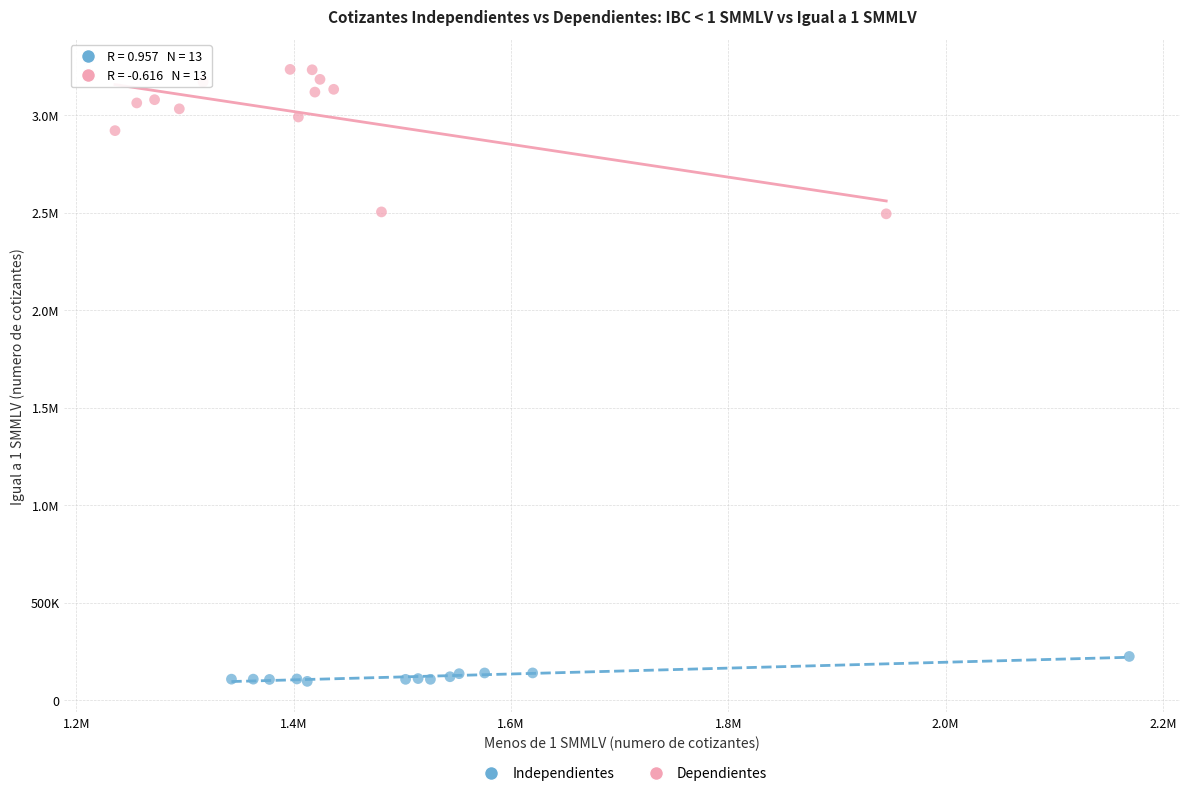

What are all the series names shown in the legend?

Independientes, Dependientes